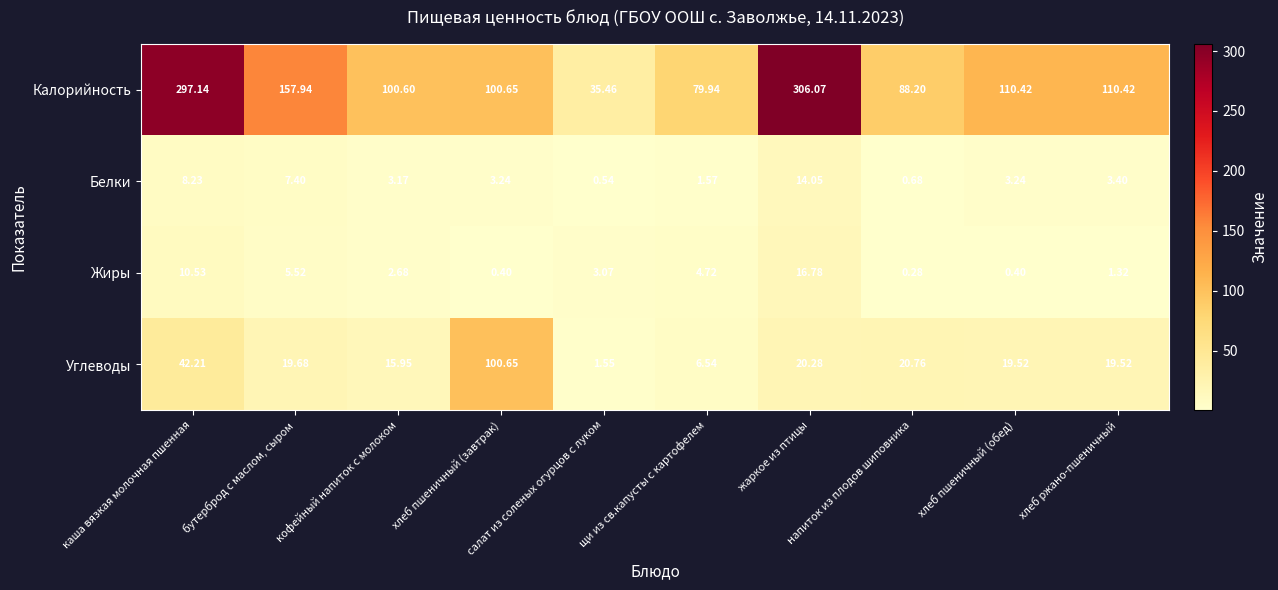

Which series has the widest spread of values?

Калорийность